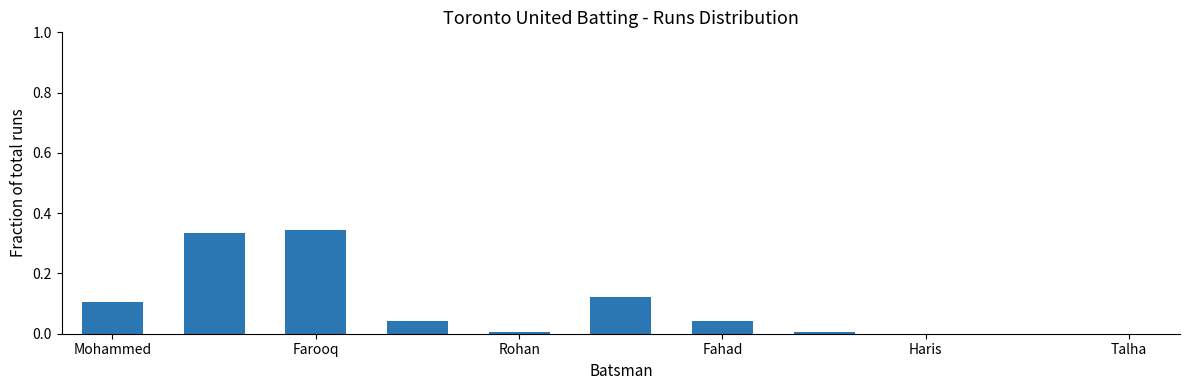

What is the sum of all values?

1.0